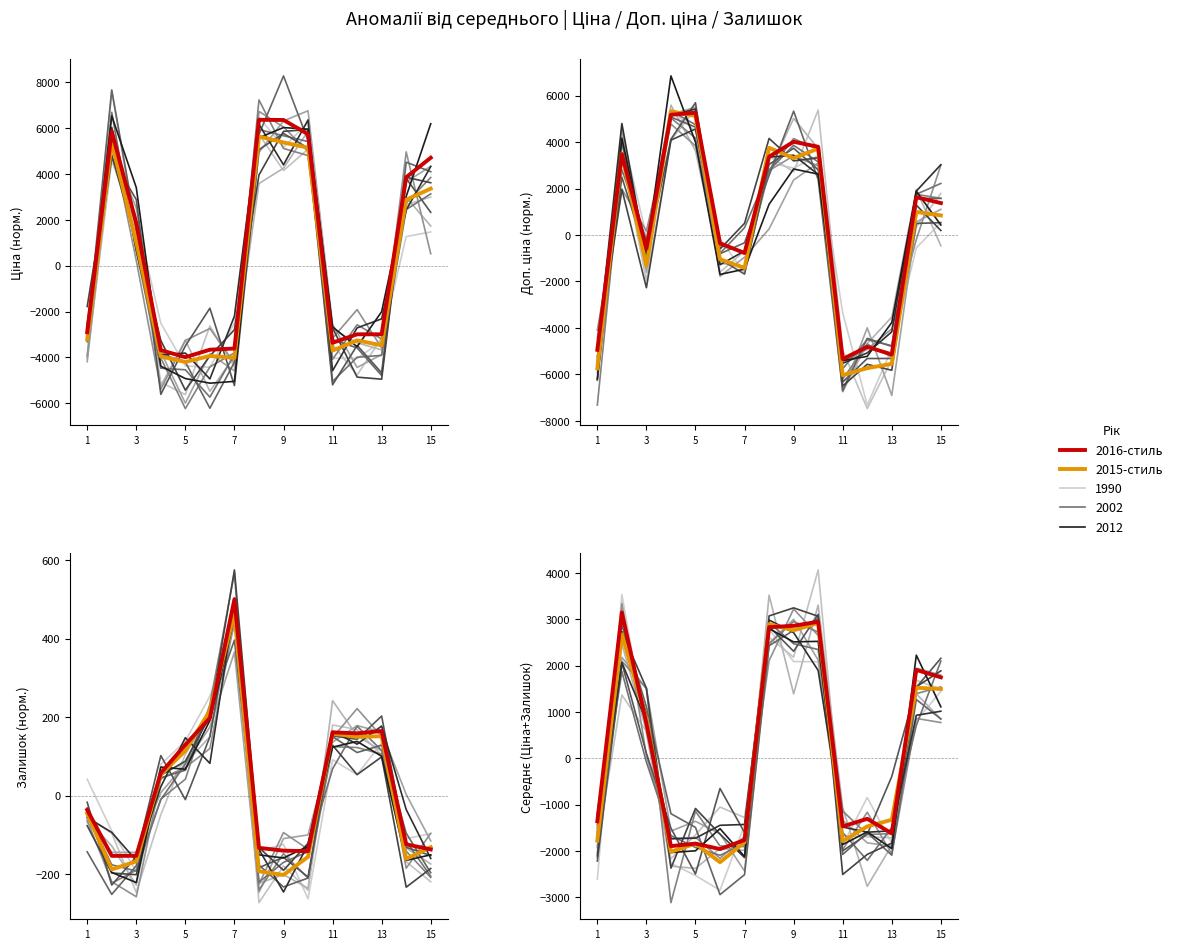

Between 239682195 and 285102219, which is larger?

285102219